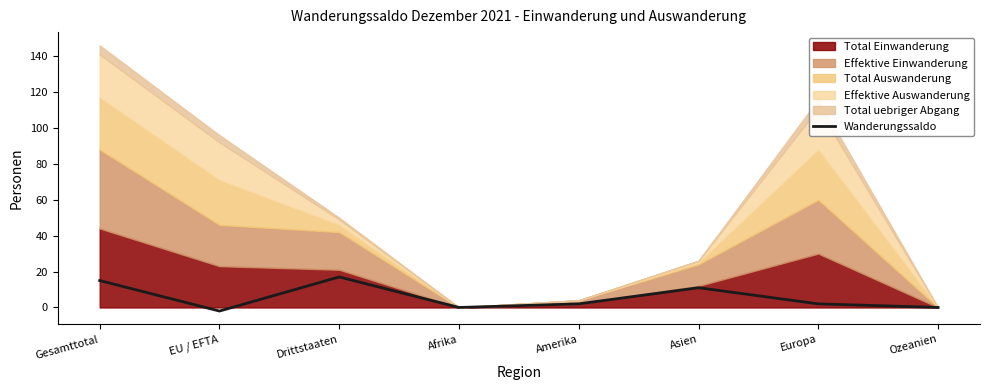

Reading left to right, what are all the values shown in this chart?

15	-2	17	0	2	11	2	0